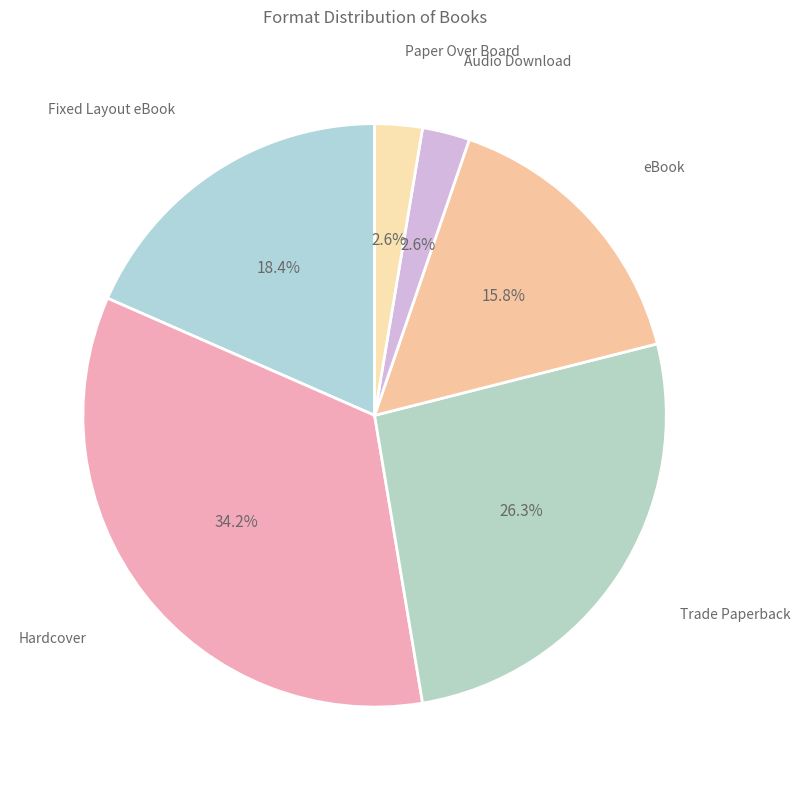

What is the largest slice in the pie chart?

Hardcover